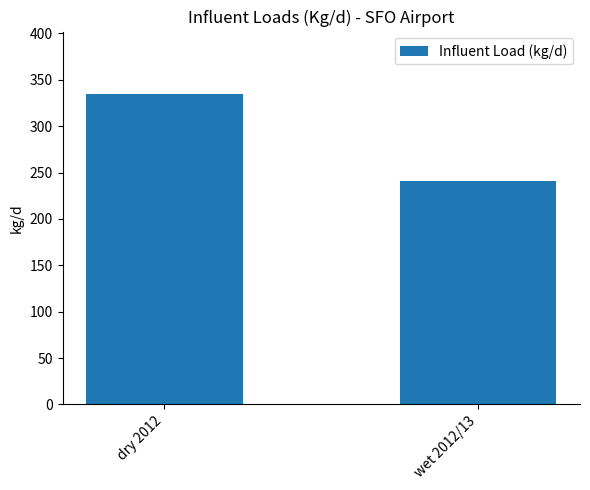

Which has a higher value, dry 2012 or wet 2012/13?

dry 2012